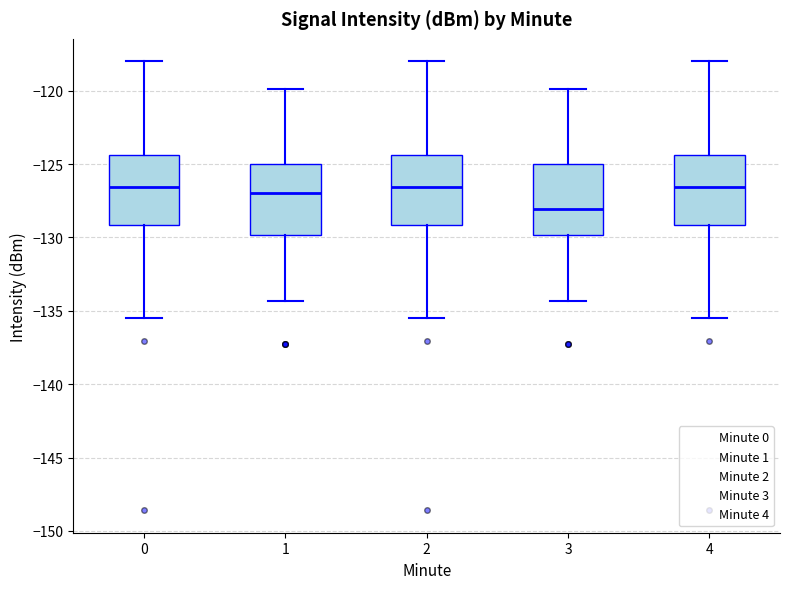

Reading left to right, transcribe this box plot: for each box, give where its median line is, the range the box spans, and where its two whiskers end, as read against the y-axis. The values are not printed on the chart, so give them approximately, as read against the axis.

0: median -126.5, box -129.0 to -124.5, whiskers -135.5 to -118.0
1: median -127.0, box -130.0 to -125.0, whiskers -134.5 to -120.0
2: median -126.5, box -129.0 to -124.5, whiskers -135.5 to -118.0
3: median -128.0, box -130.0 to -125.0, whiskers -134.5 to -120.0
4: median -126.5, box -129.0 to -124.5, whiskers -135.5 to -118.0